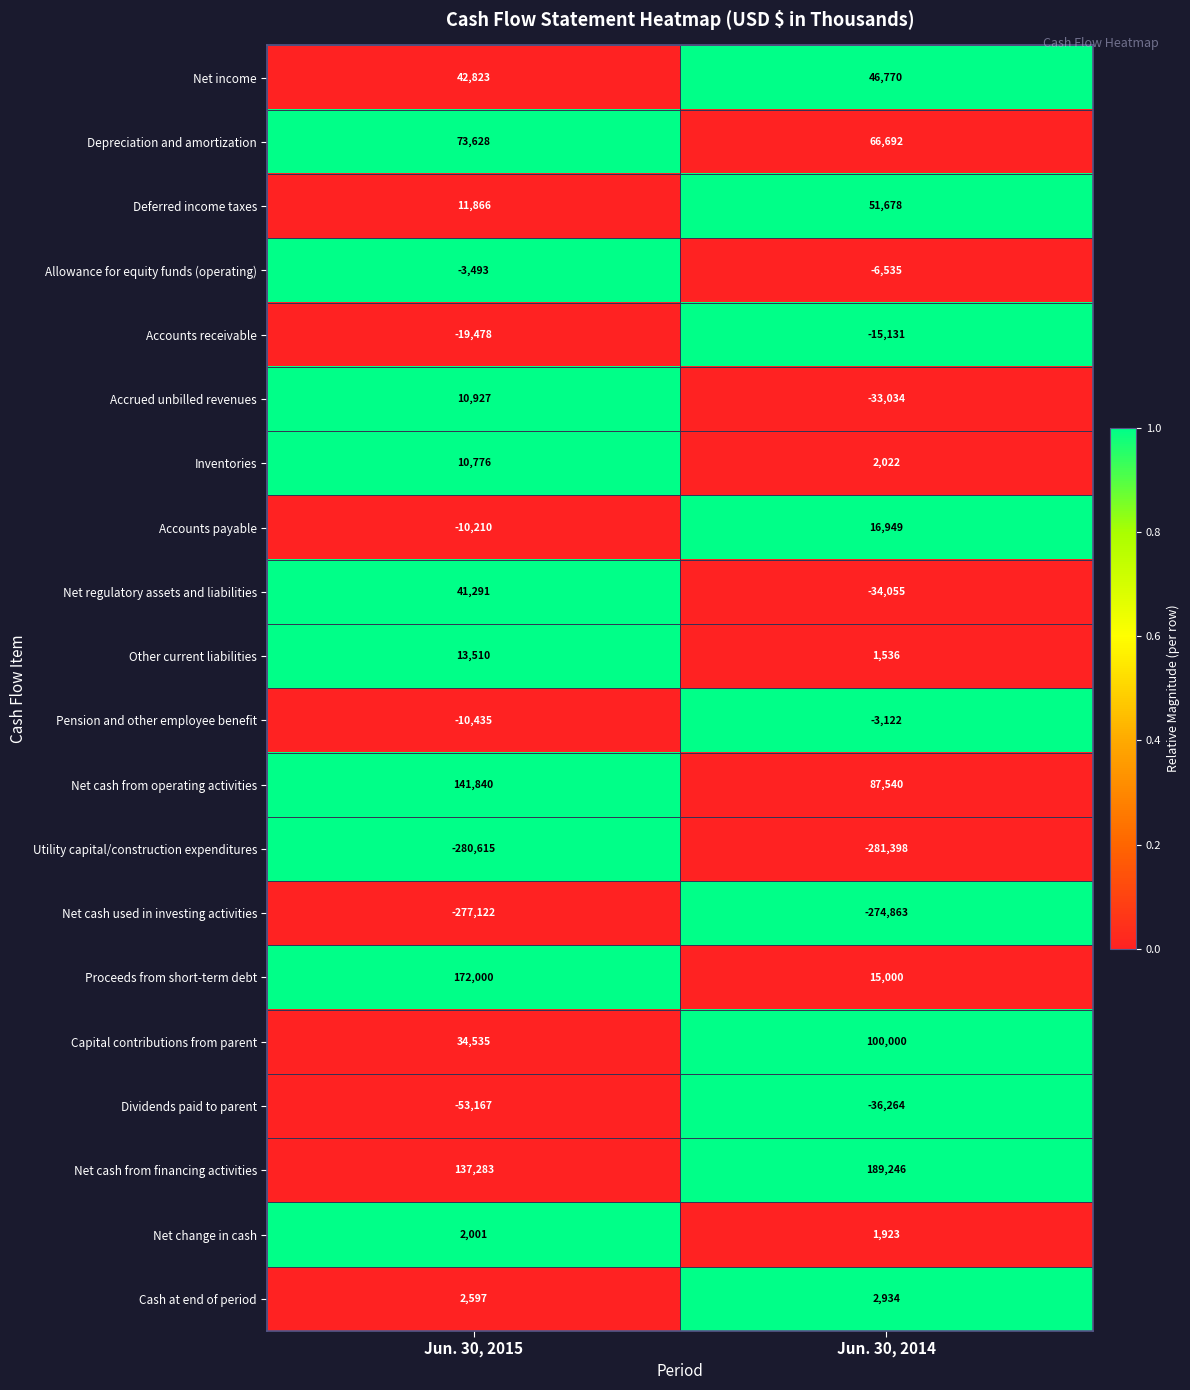

How many values in the Net regulatory assets and liabilities series are below 41291?

1